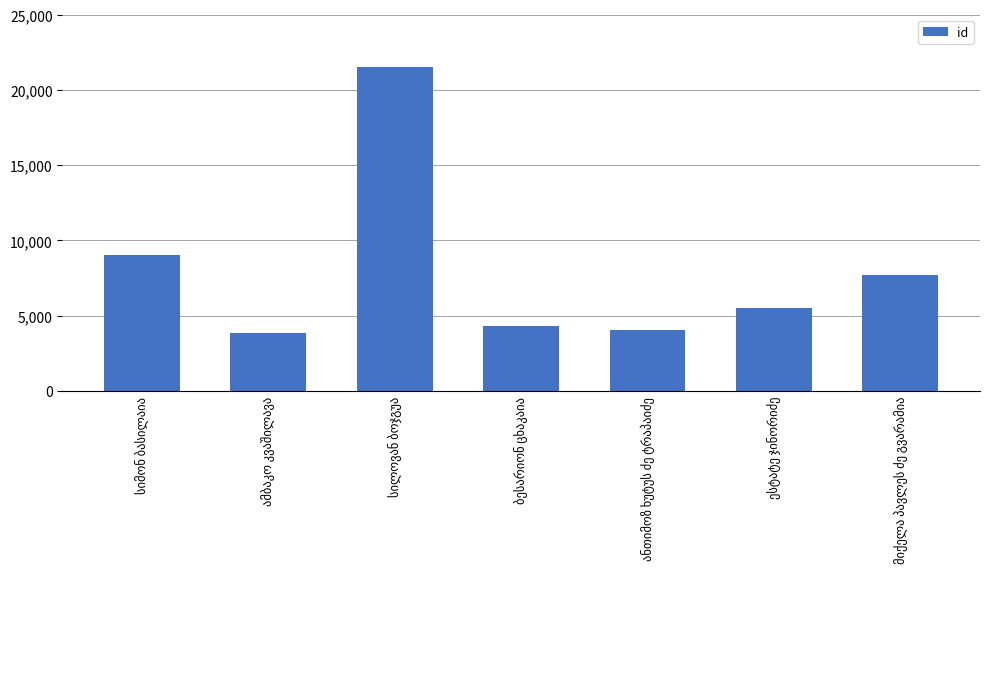

What is the difference between the maximum and second lowest values?

17485